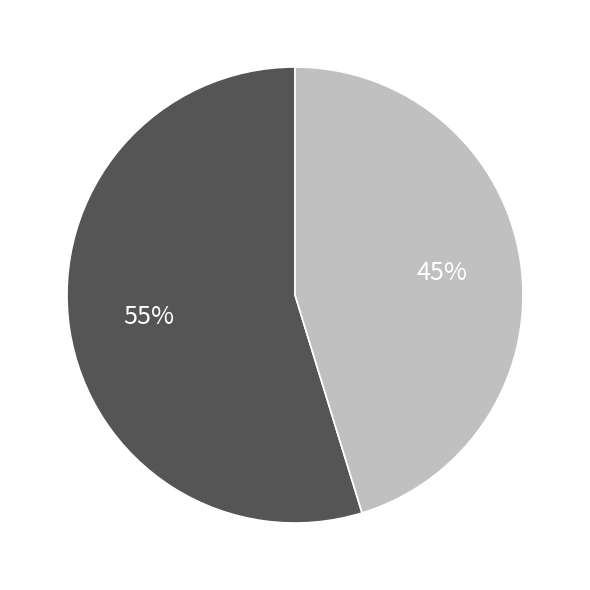

To the nearest percent, what is the average slice percentage?

50%